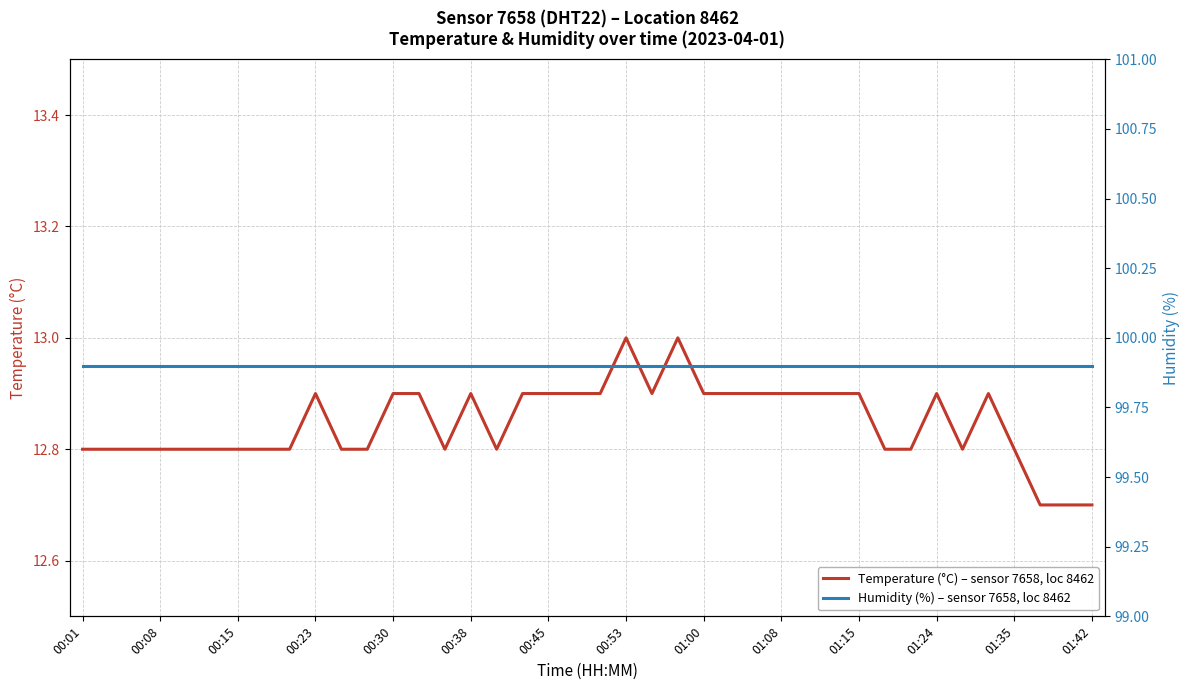

Count the number of data series in this chart.

2